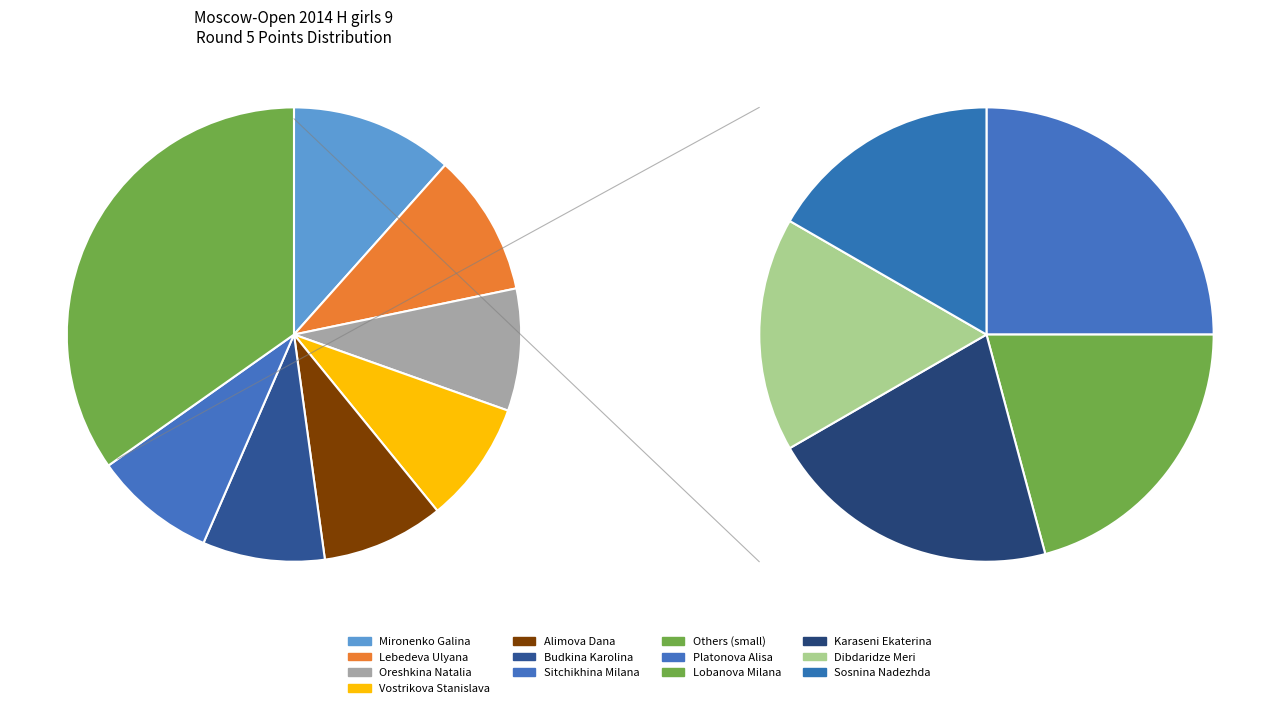

How many segments does this pie chart have?

12